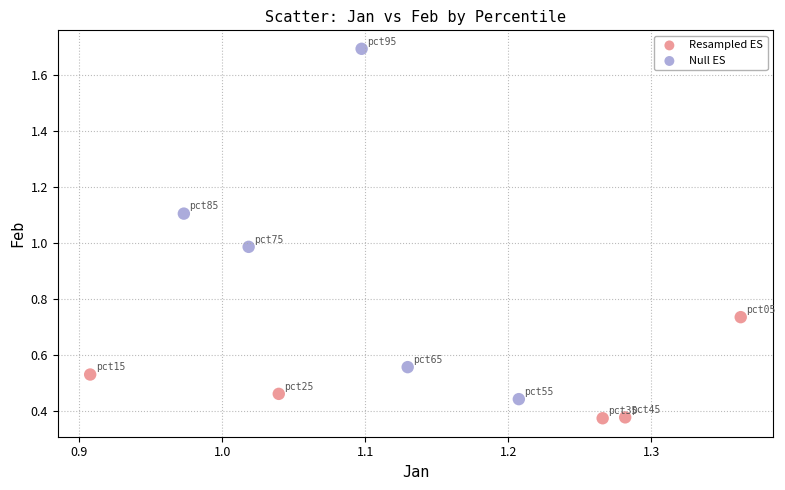

Which series reaches the maximum Y coordinate?

Null ES